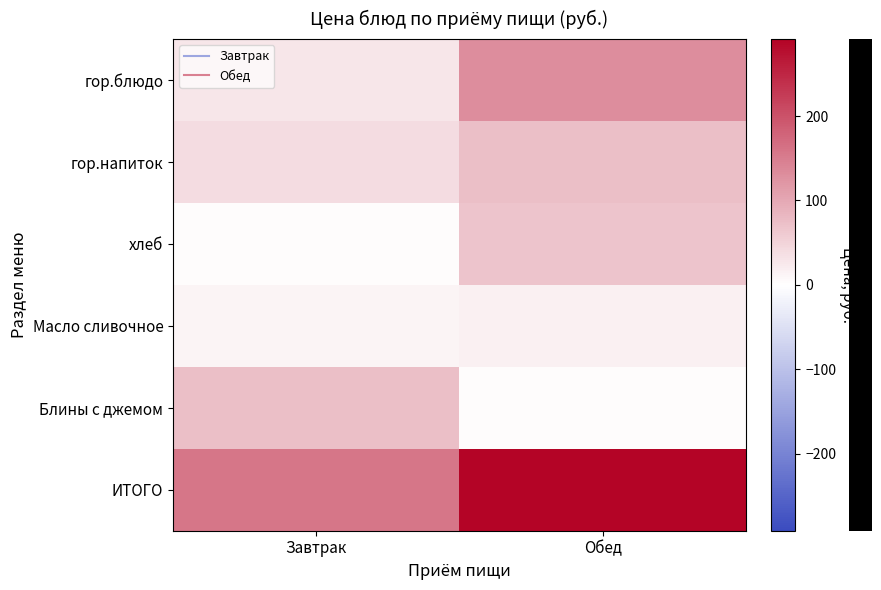

Which has a higher value, Завтрак or Обед?

Обед